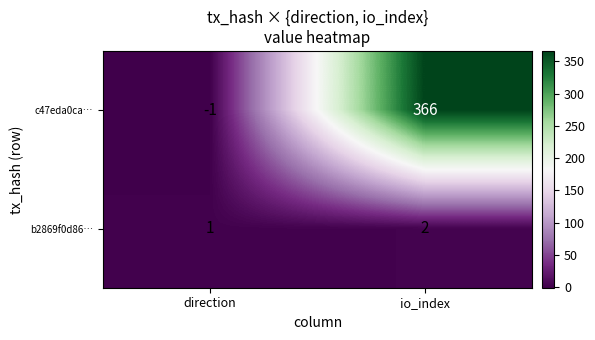

The value of b2869f0d86… at direction is 1. True or false?

True